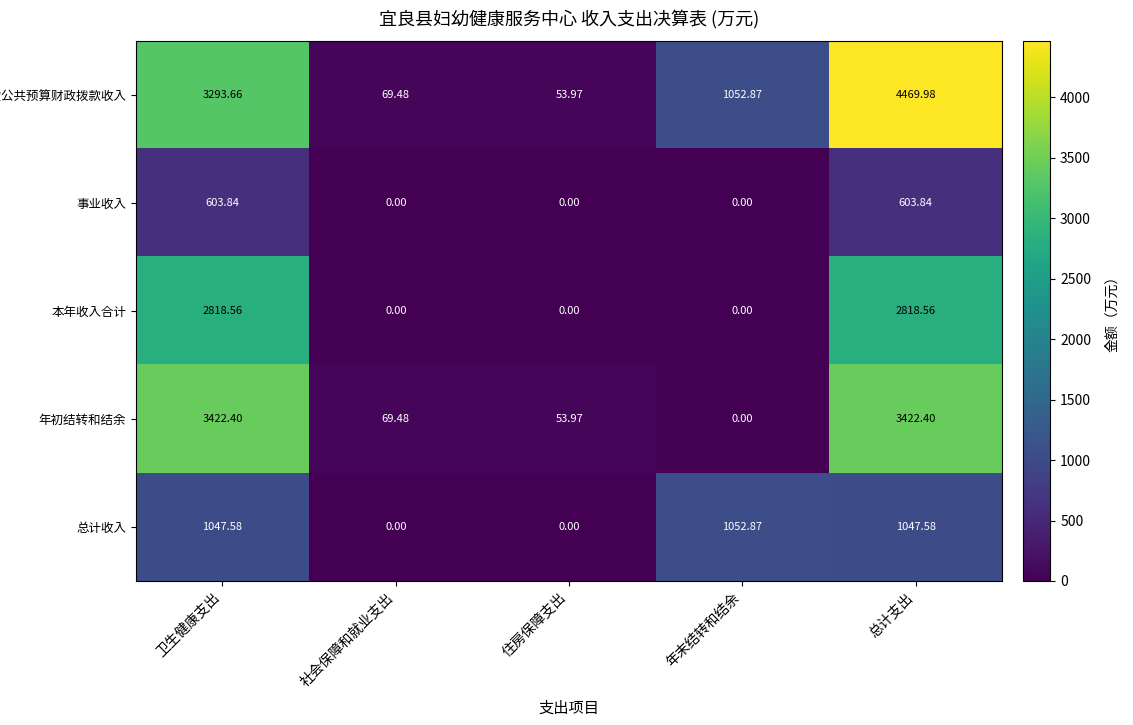

Between 卫生健康支出 and 总计支出, which series saw the biggest shift?

一般公共预算财政拨款收入